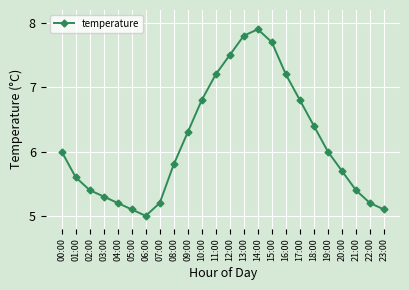

Reading right to left, what are all the values shown in this chart?

5.1	5.2	5.4	5.7	6.0	6.4	6.8	7.2	7.7	7.9	7.8	7.5	7.2	6.8	6.3	5.8	5.2	5.0	5.1	5.2	5.3	5.4	5.6	6.0